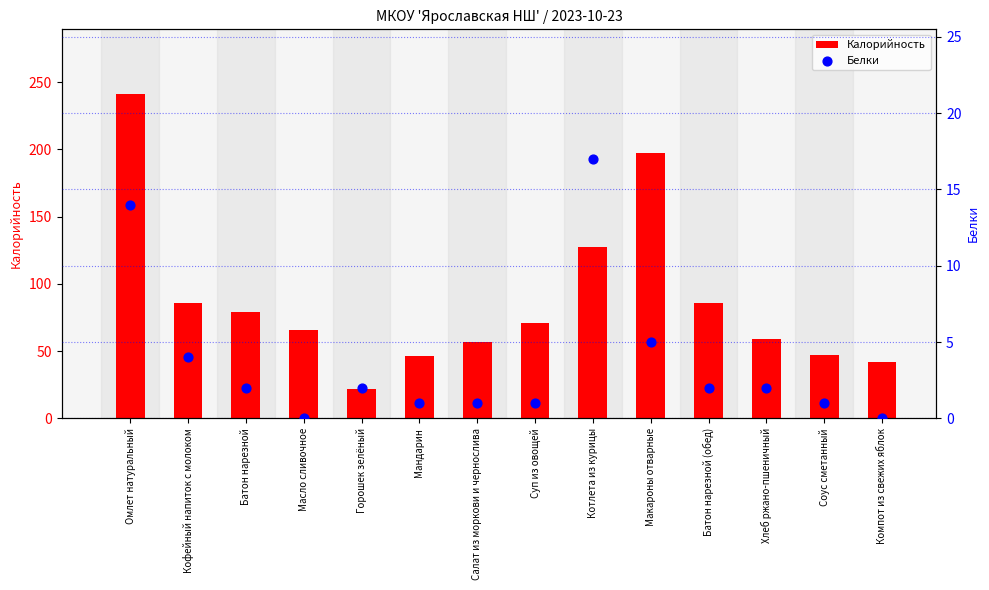

Which series has the widest spread of Y values?

Калорийность